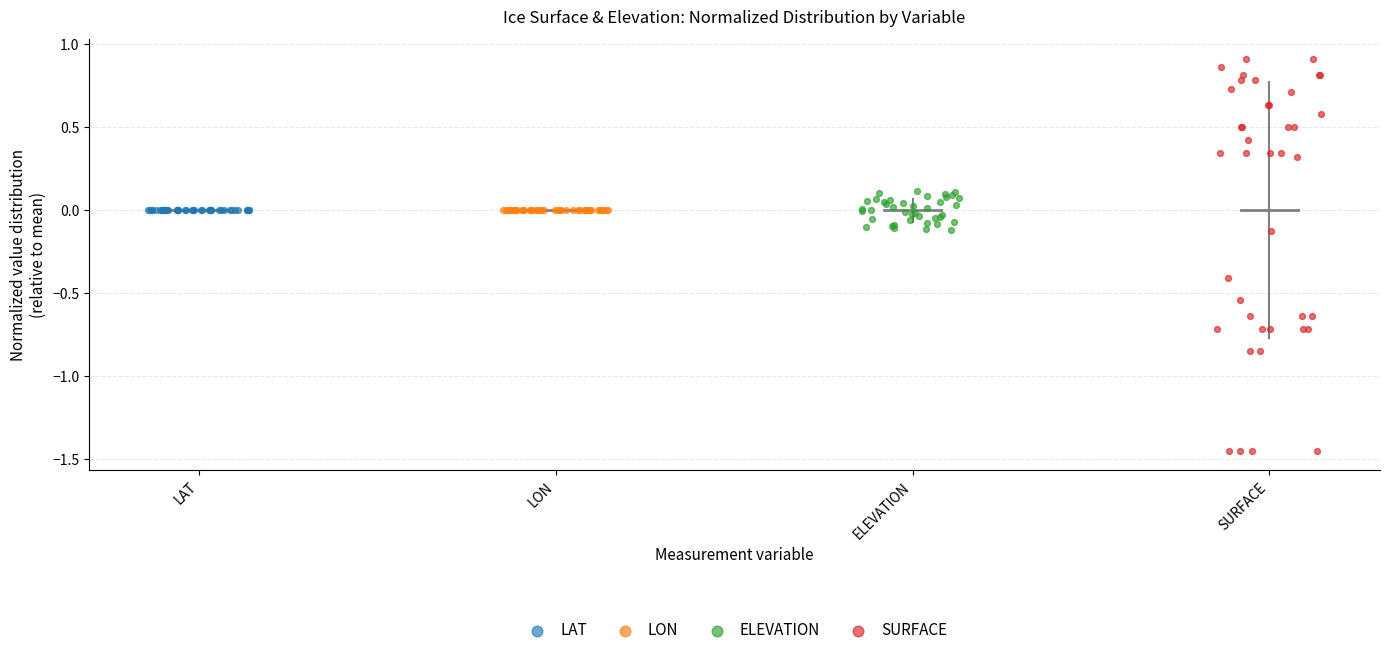

What are all the series names shown in the legend?

LAT, LON, ELEVATION, SURFACE